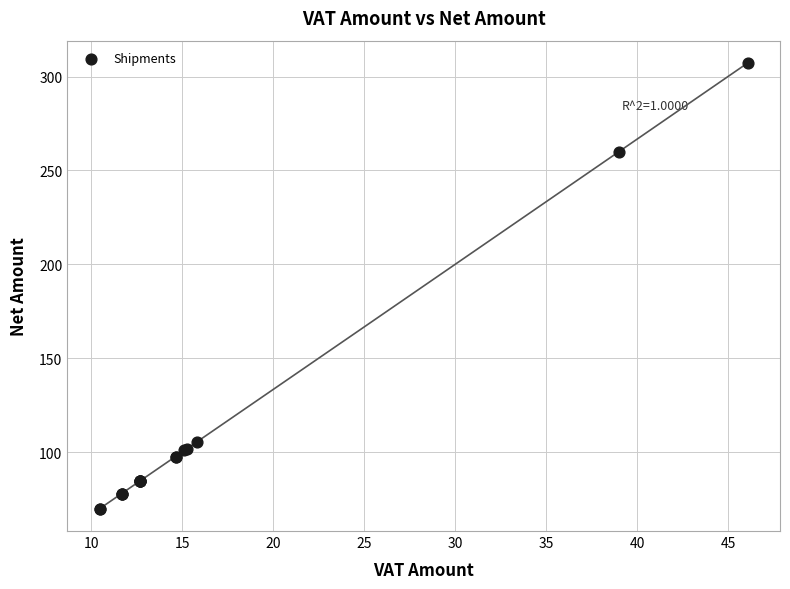

What Y value in the scatter plot is closest to 188?

260.0